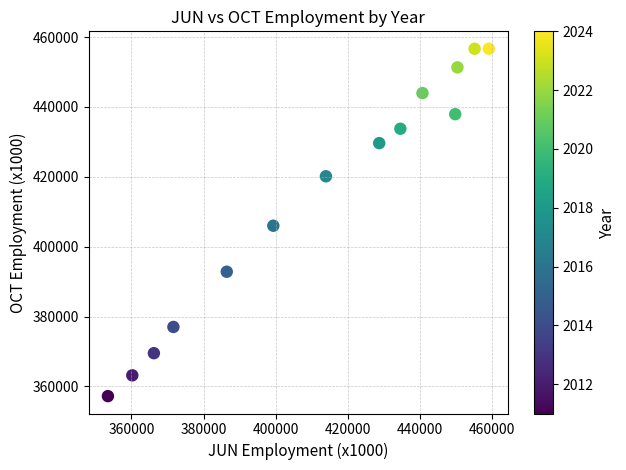

What is the range of X values (max minus min)?

105609